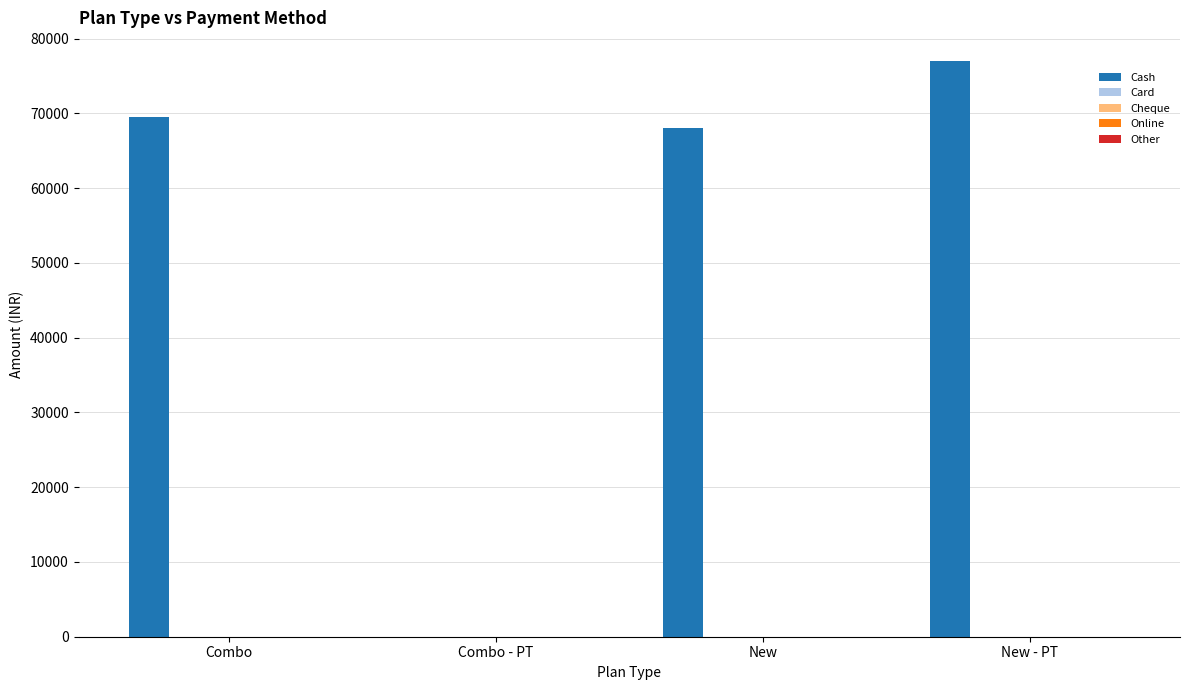

What is the greatest value displayed?

76993